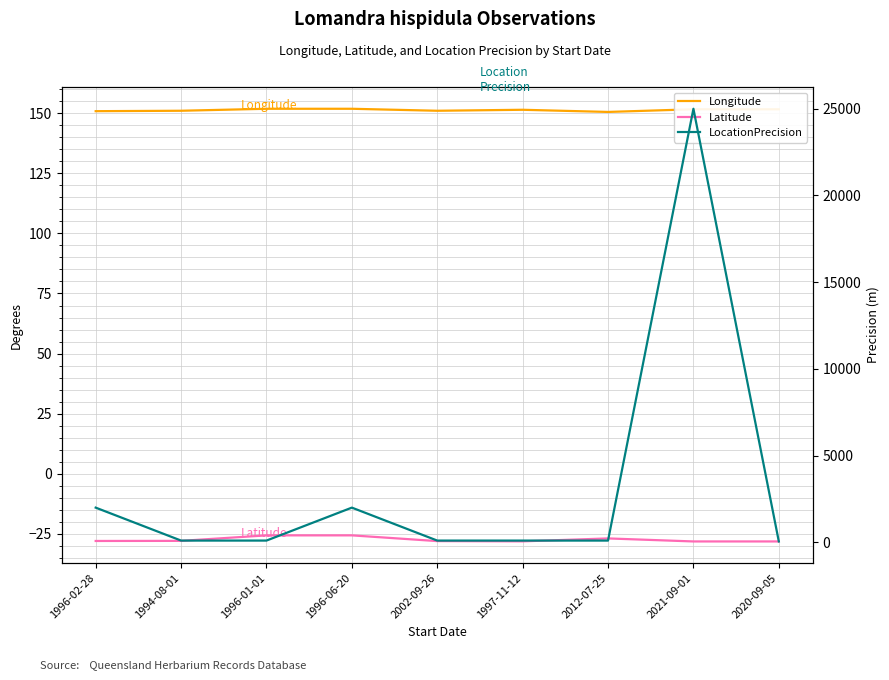

At which label does LocationPrecision reach its minimum?

2020-09-05